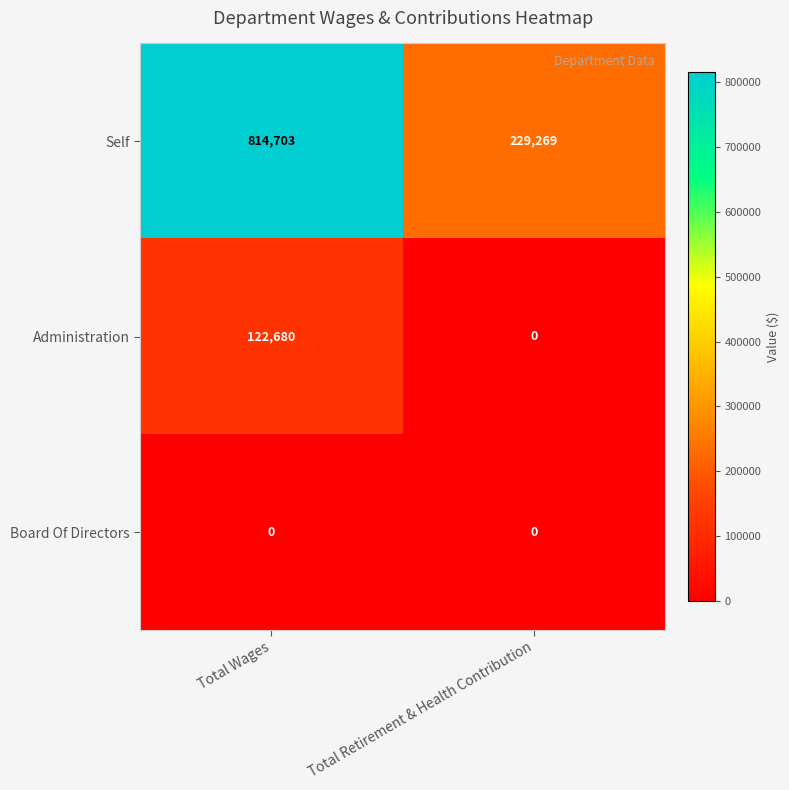

Which series has the largest total across all categories?

Self